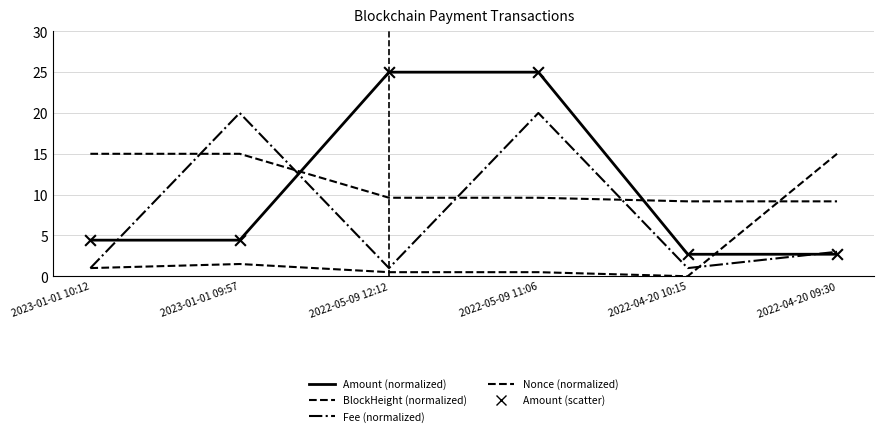

Is this an area chart (filled region under the line)?

No